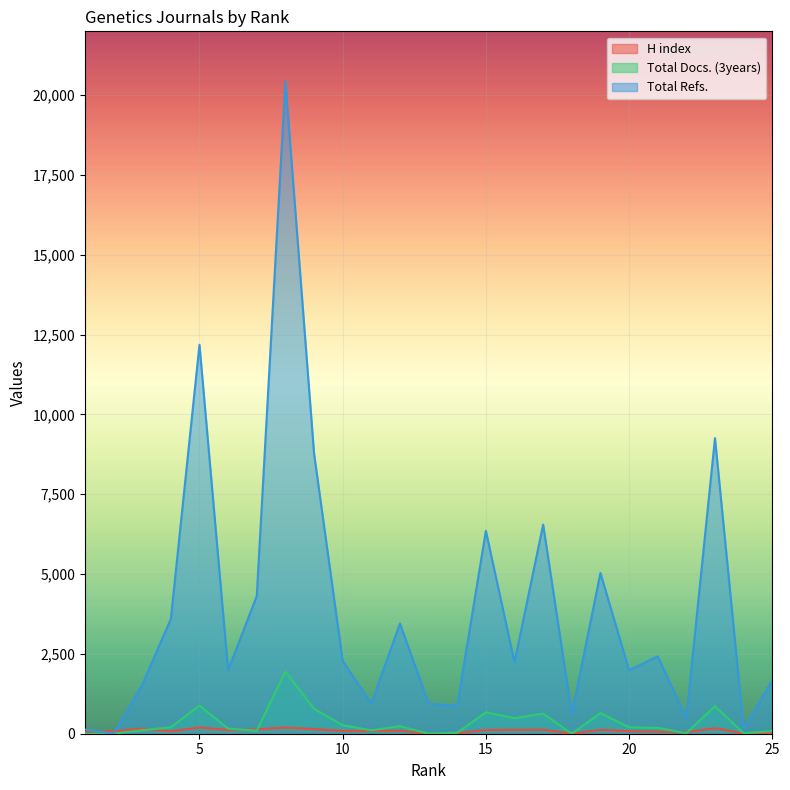

Which series has the widest spread of values?

Total Refs.